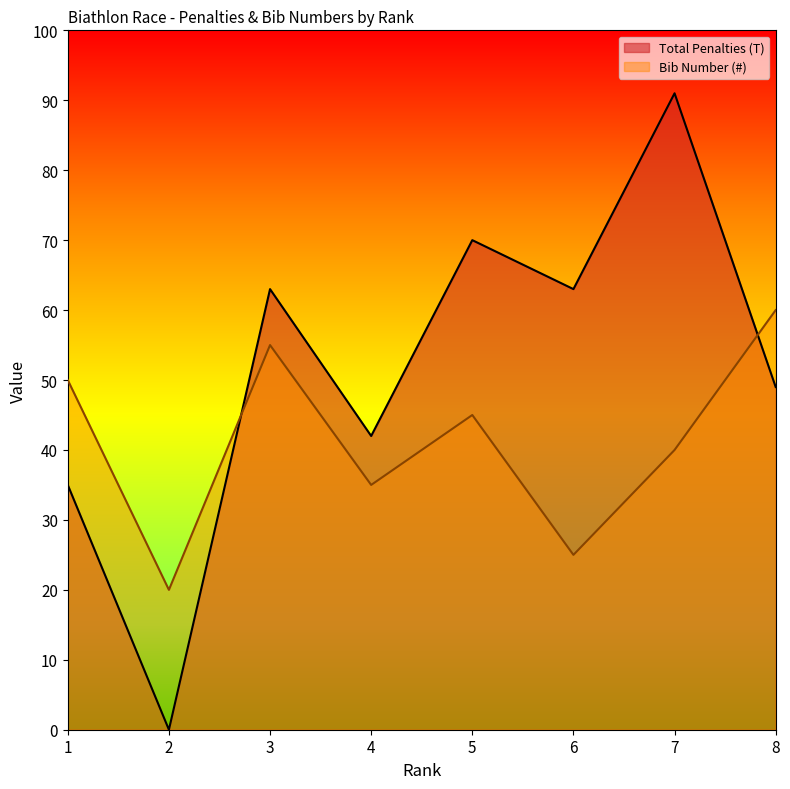

What is the sum of the Total Penalties (T) values at 5 and 6?

133